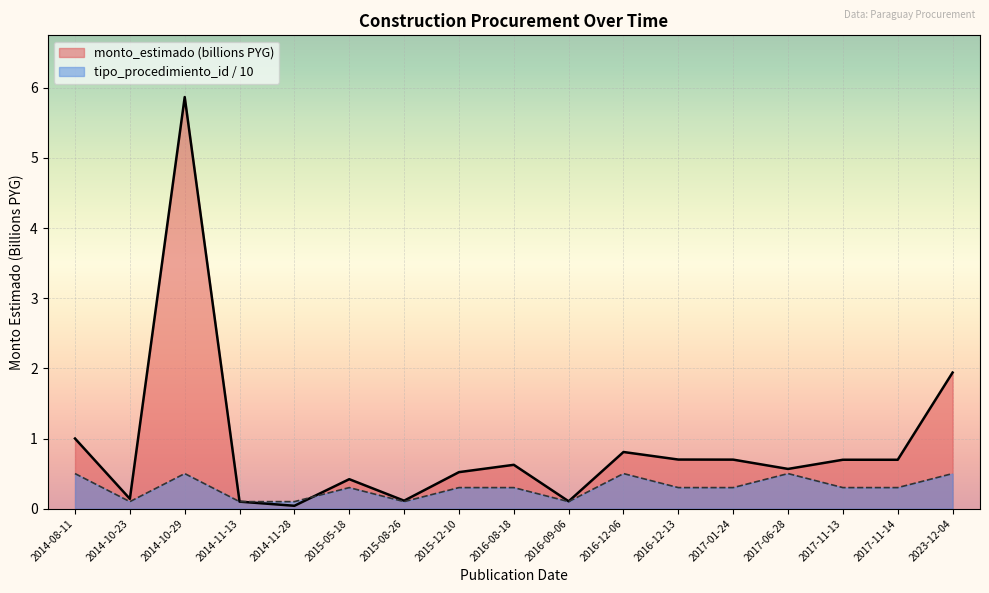

How many categories are shown in the chart?

17